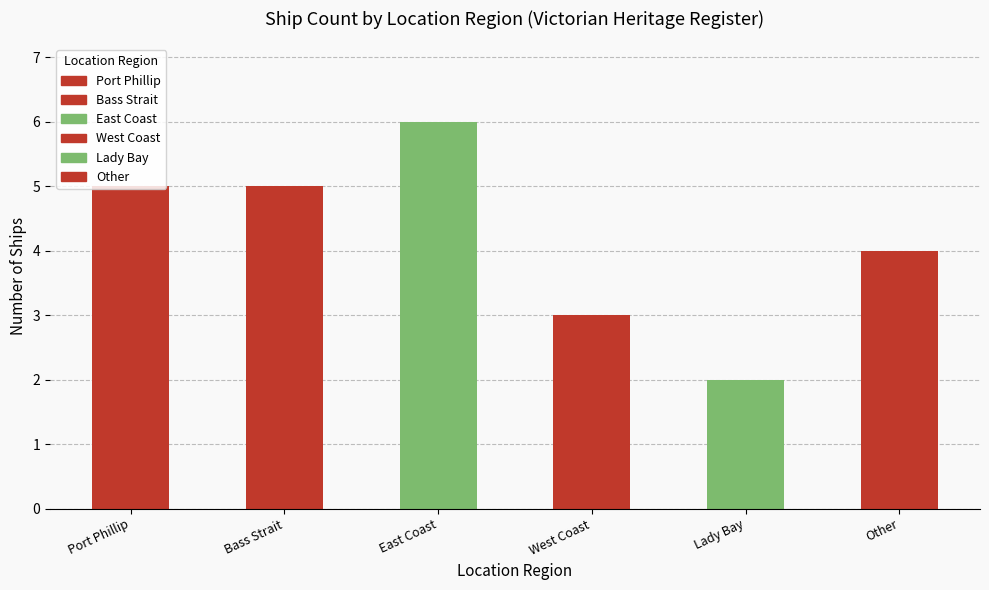

At which category does the chart reach its peak across all series?

East Coast